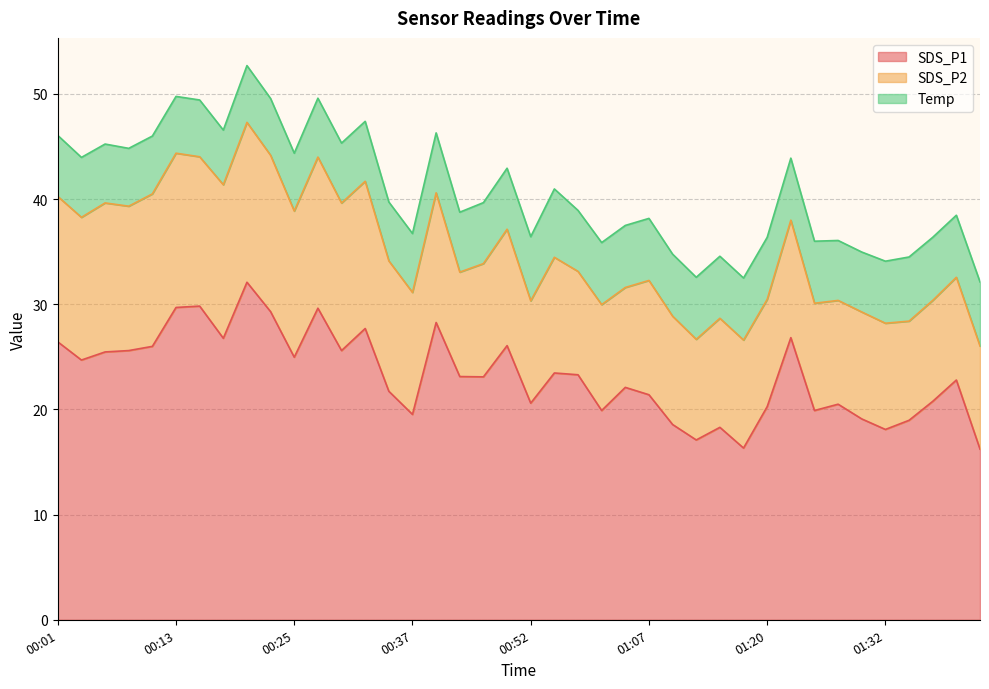

Rank the series by their average value, from lowest to highest.

Temp, SDS_P2, SDS_P1